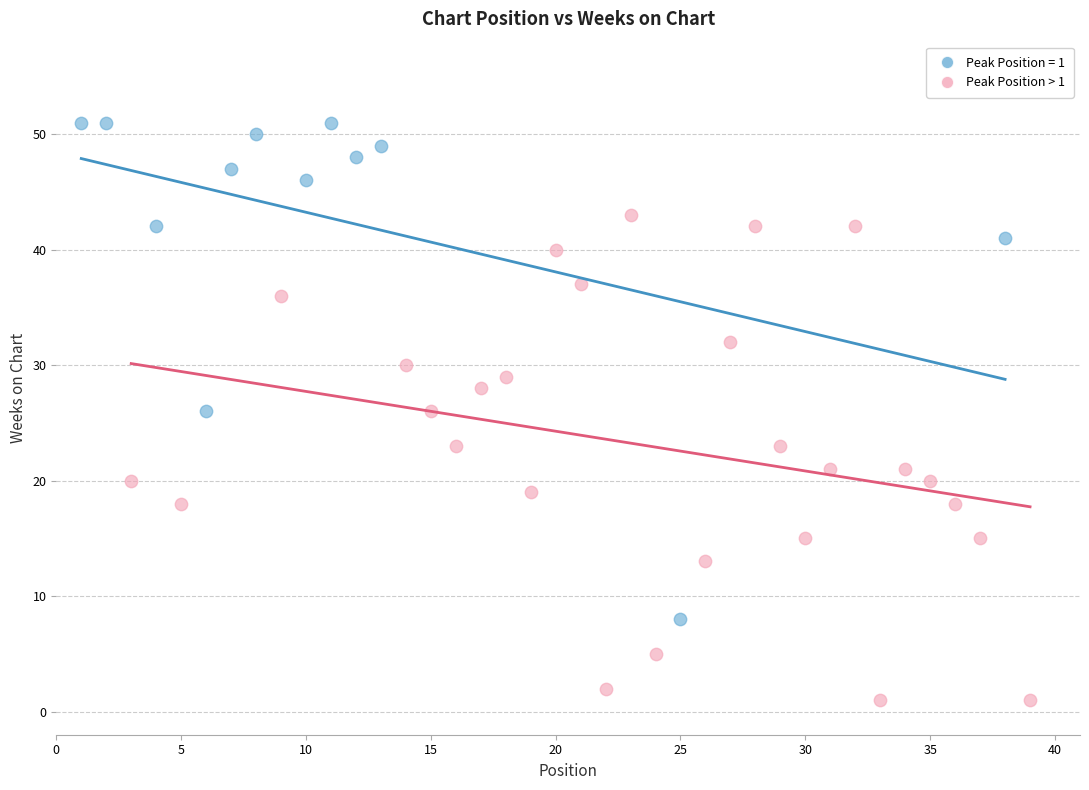

Which series contains the lowest Y value?

Peak Position > 1